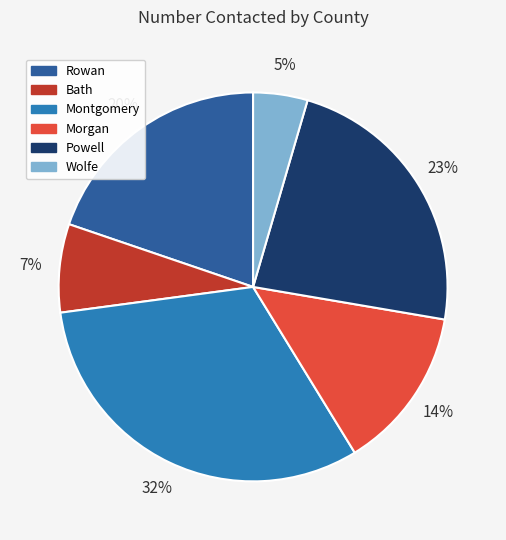

To the nearest percent, what is the average slice percentage?

17%